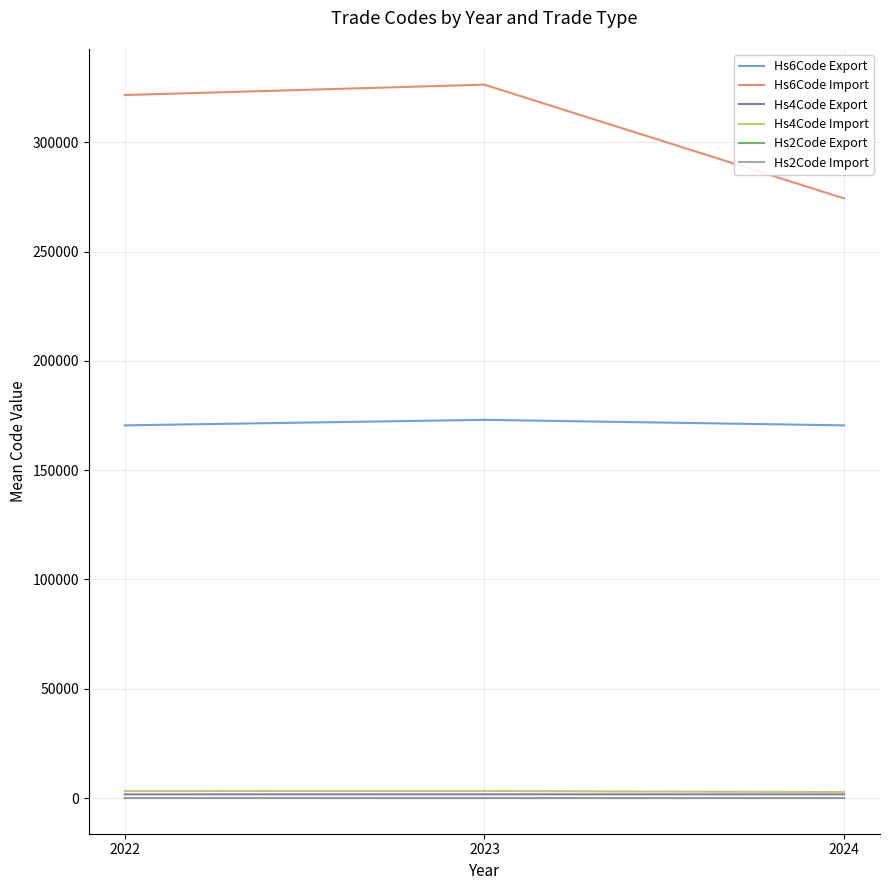

What are all the series names shown in the legend?

Hs6Code Export, Hs6Code Import, Hs4Code Export, Hs4Code Import, Hs2Code Export, Hs2Code Import